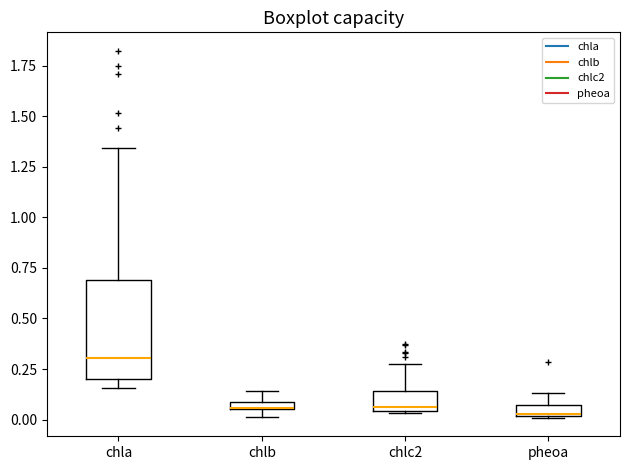

Where does the upper whisker of the box for chla end on the y-axis? The values are not printed on the chart, so give them approximately, as read against the axis.

1.35